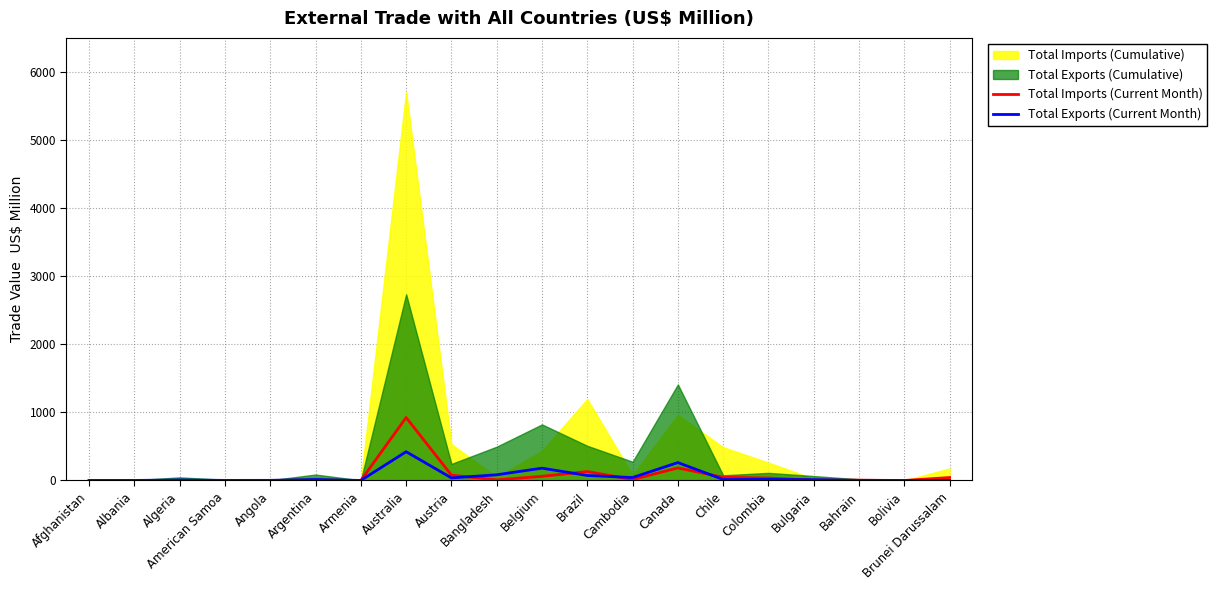

What is the sum of all Total Imports (Current Month) values?

1546.6